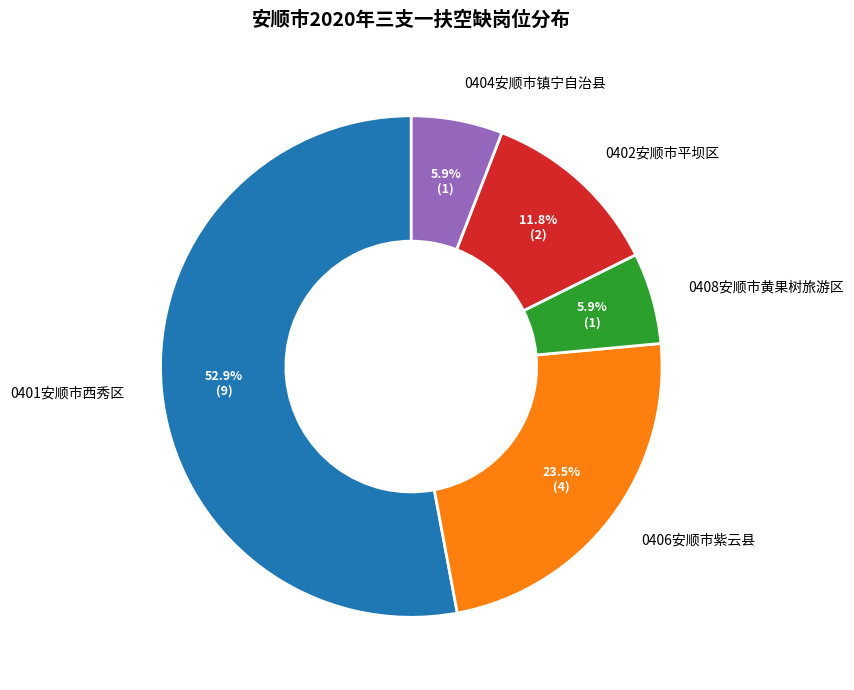

Does any single category account for the majority?

Yes